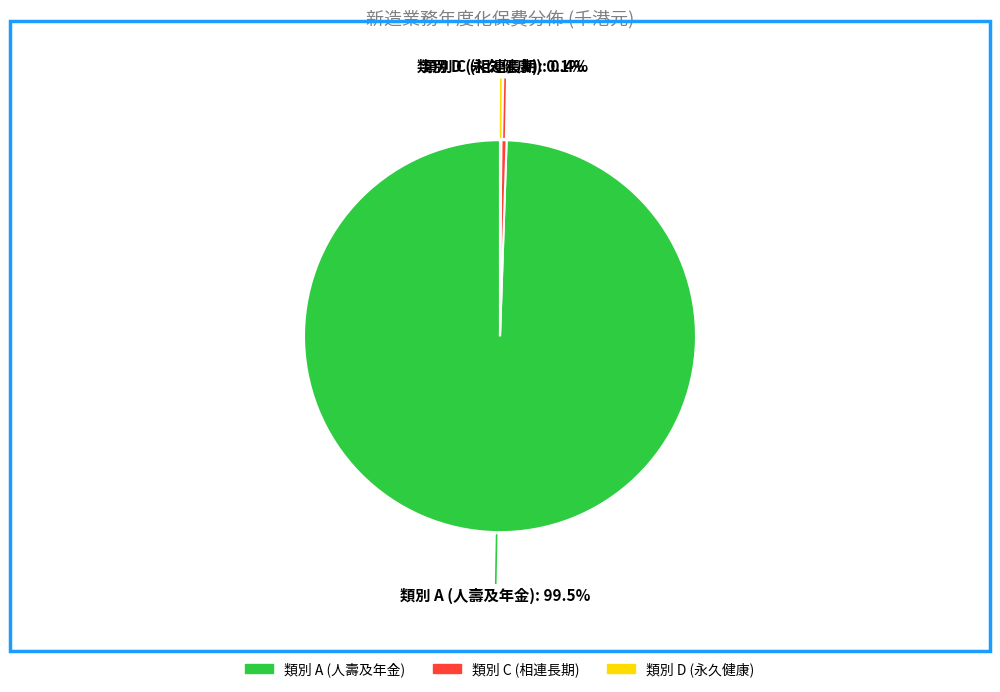

To the nearest percent, what is the difference between the 類別 A (人壽及年金) and 類別 C (相連長期) slice percentages?

99%